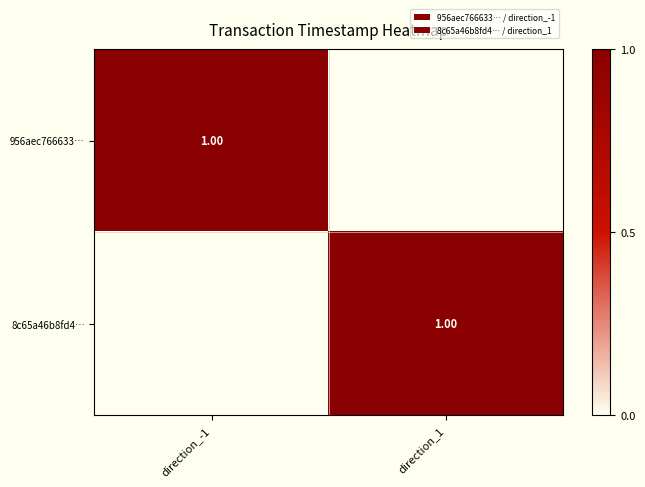

Rank the series by their average value, from highest to lowest.

956aec766633…, 8c65a46b8fd4…